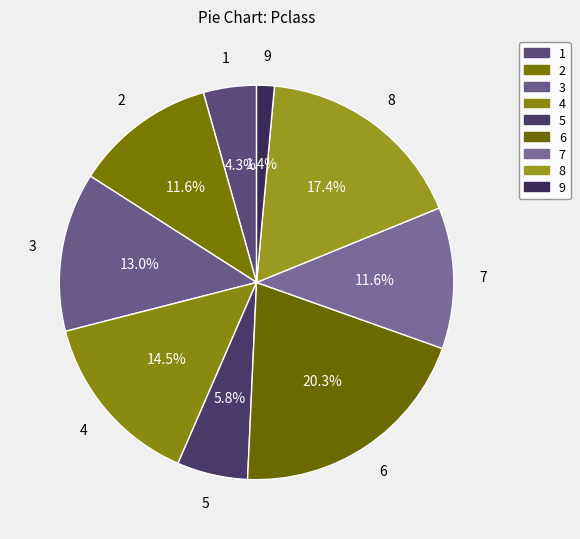

What is the smallest slice in the pie chart?

9